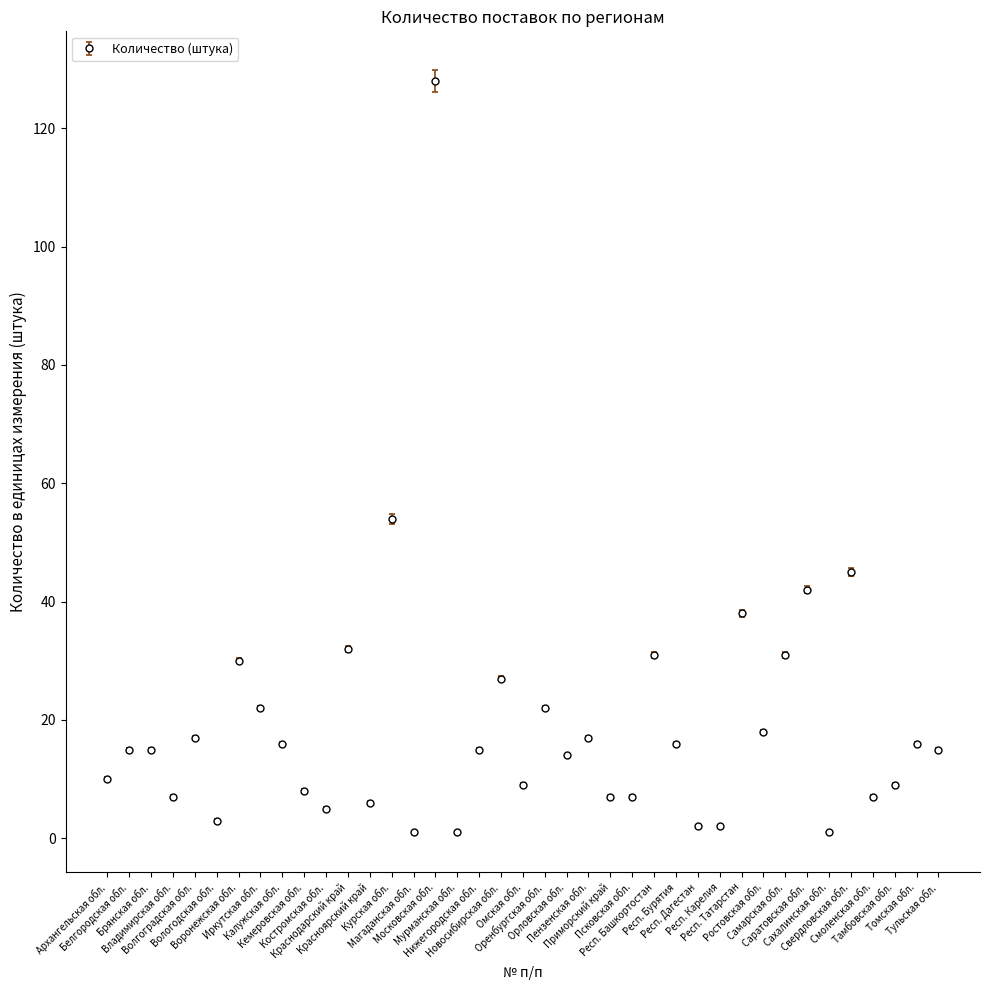

True or false: the data has more than 1 interior local peaks.

True